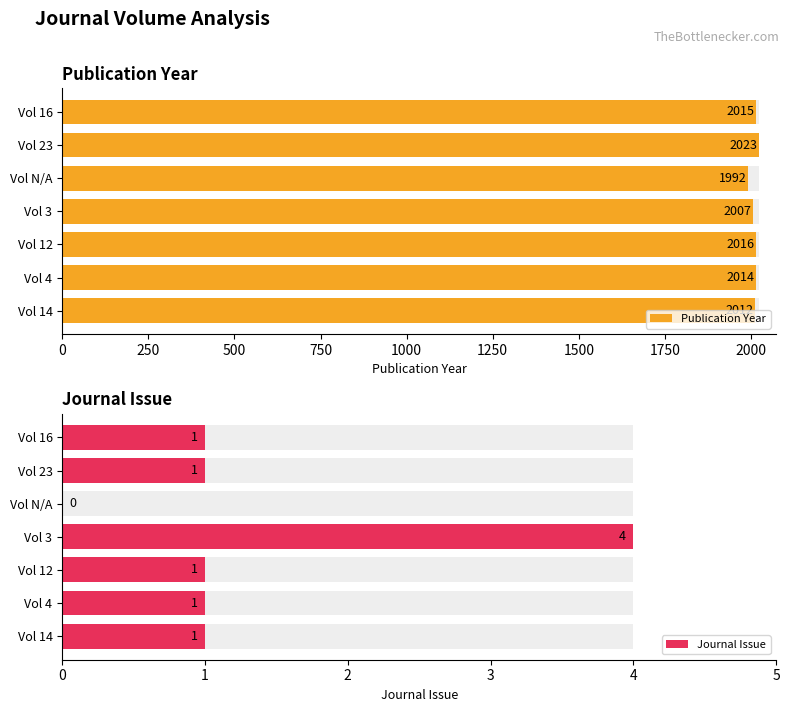

Is it true that Publication Year equals 2748 at 12?

False